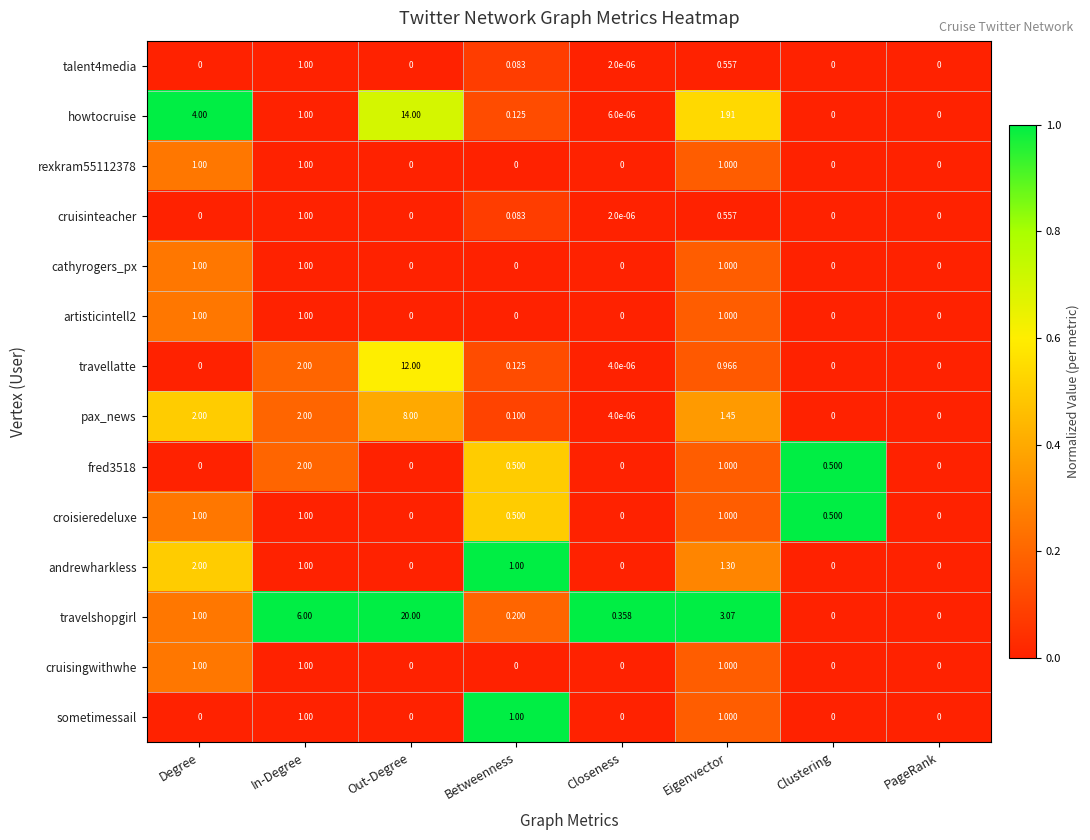

Which series has the widest spread of values?

travelshopgirl